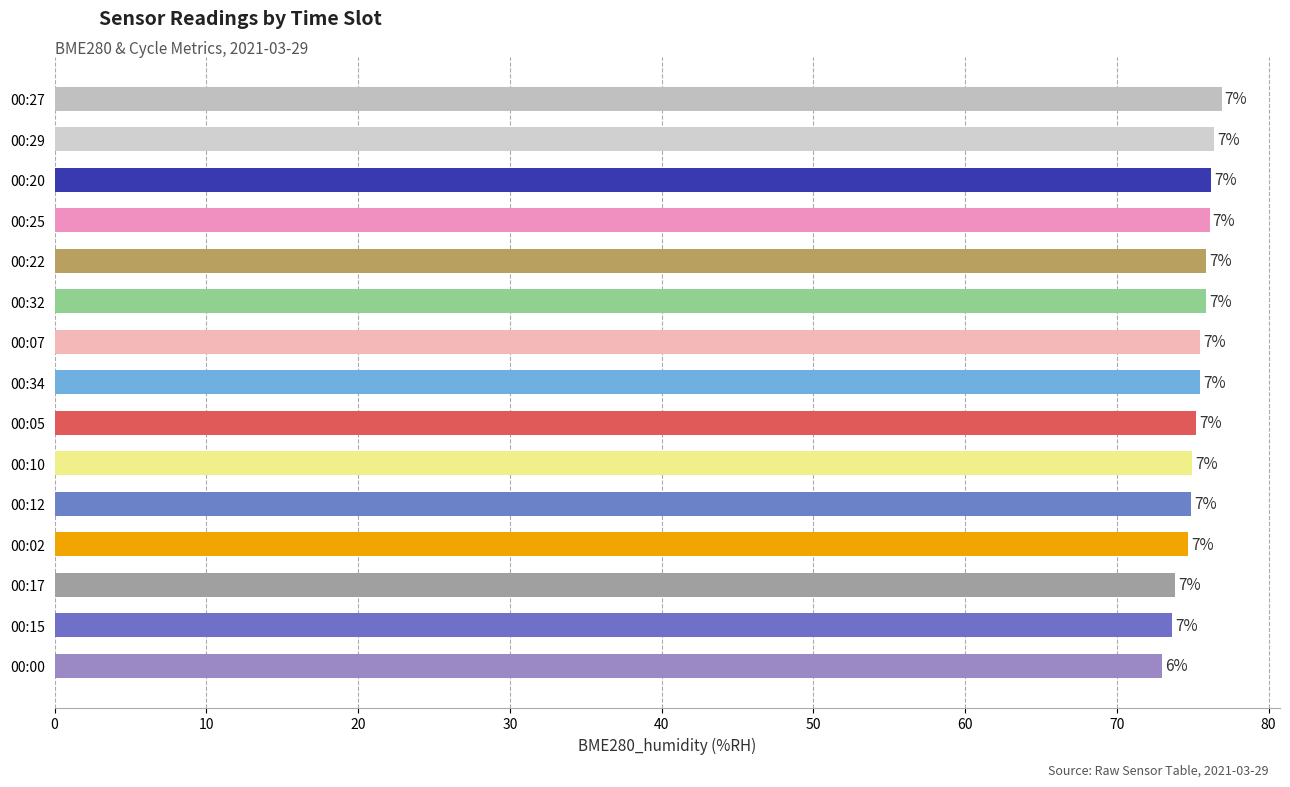

What is the difference between the maximum and minimum values?

3.9